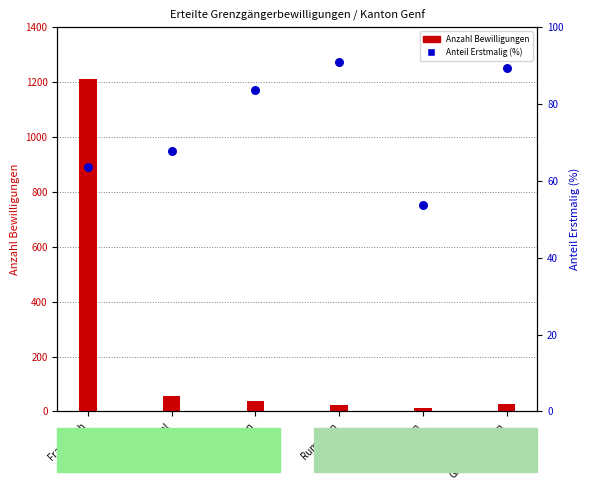

Between Portugal and Grossbritannien, which is larger?

Grossbritannien